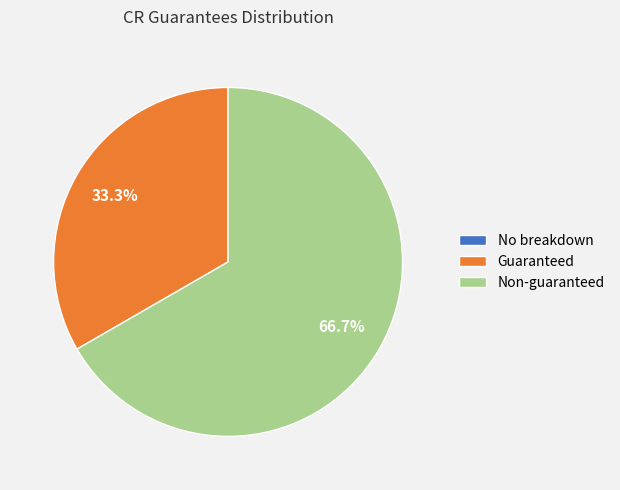

To the nearest percent, what is the difference between the largest and smallest slice percentages?

67%